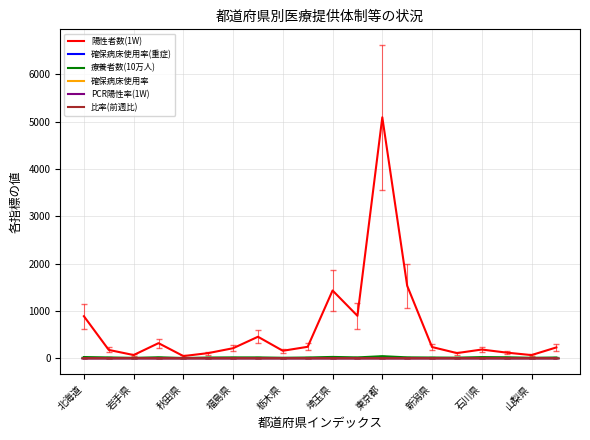

Which series has the largest range (max minus min)?

陽性者数(1W)